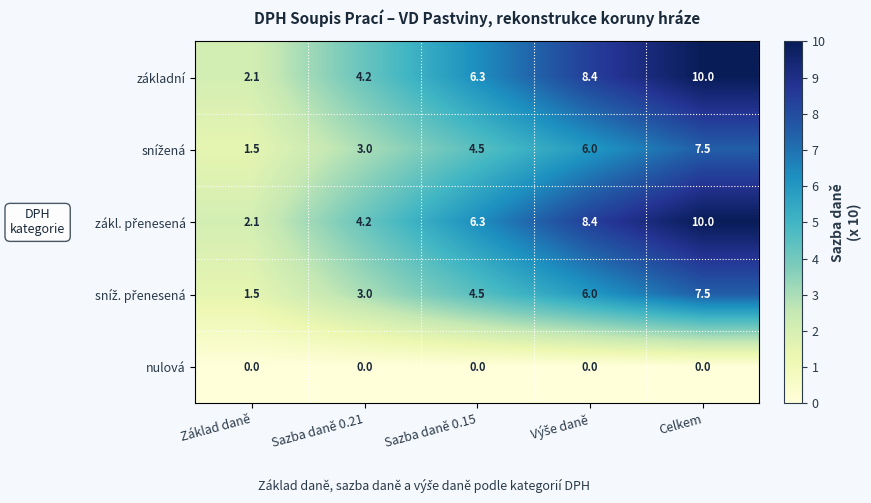

What is the greatest value displayed?

10.0